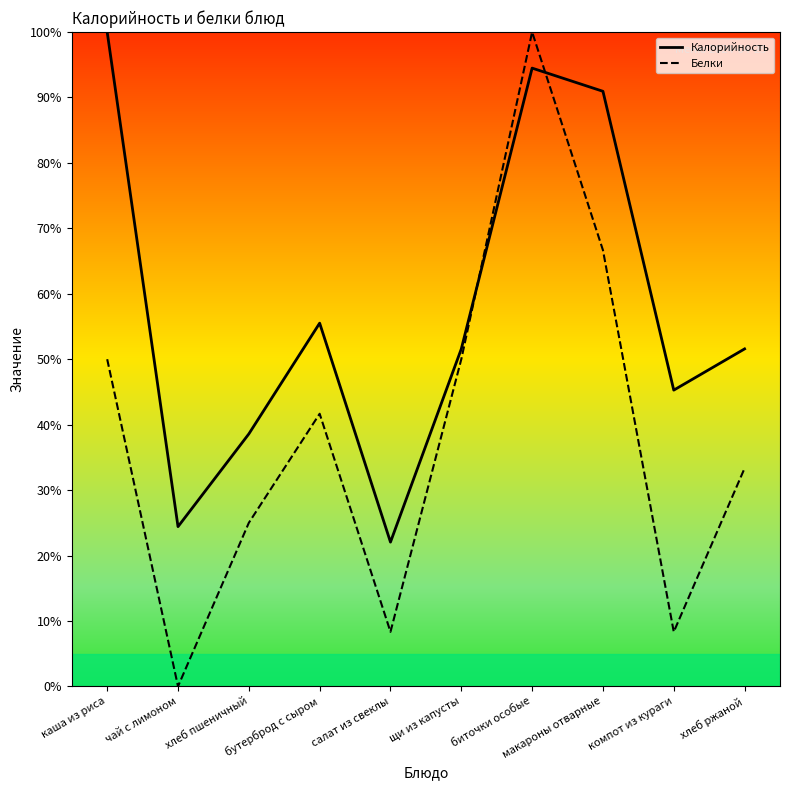

How many categories are shown in the chart?

10